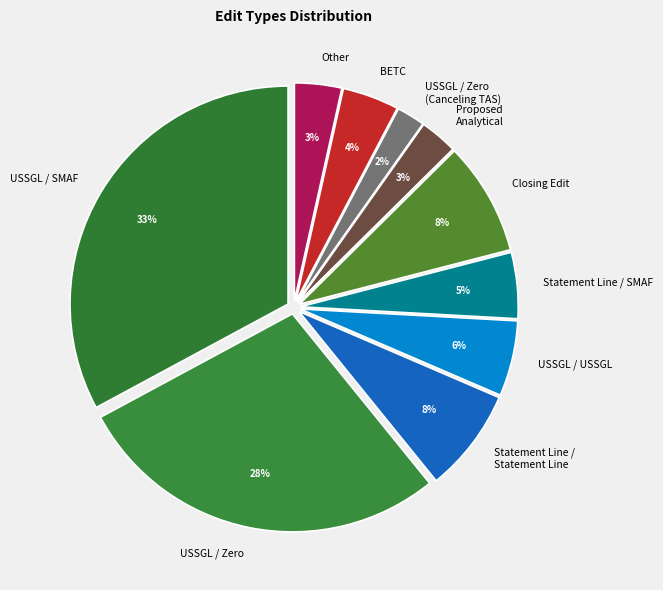

Is there a majority slice in this chart?

No